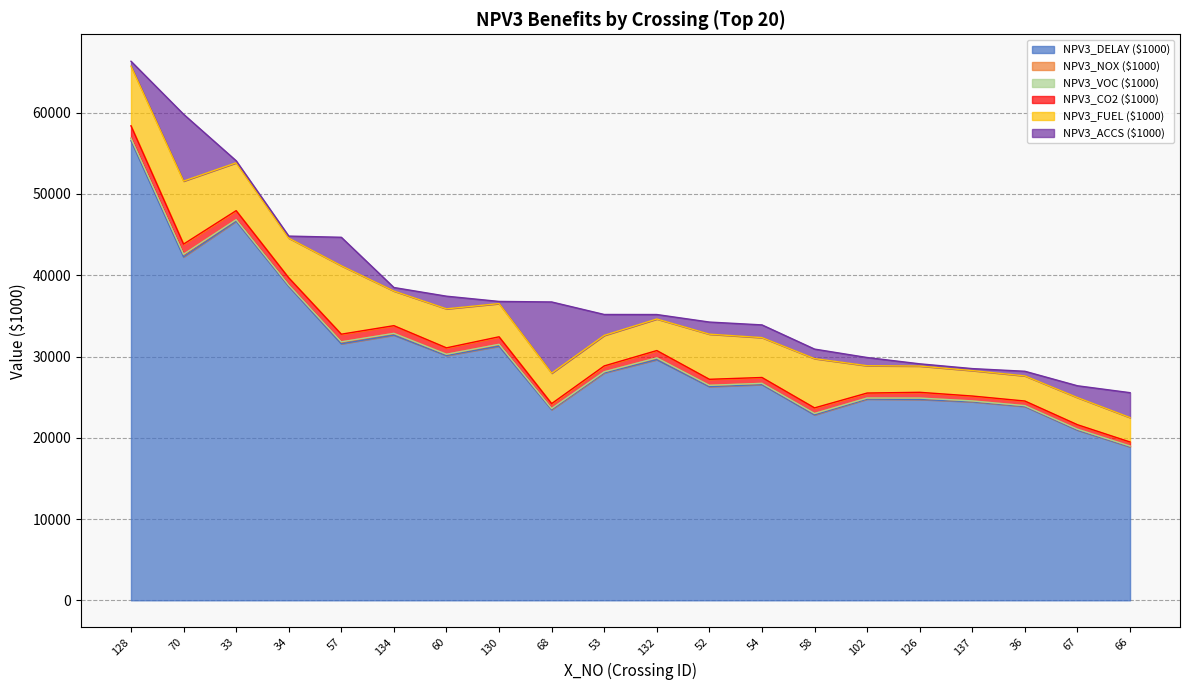

What is the sum of all NPV3_NOX ($1000) values?

3345.7